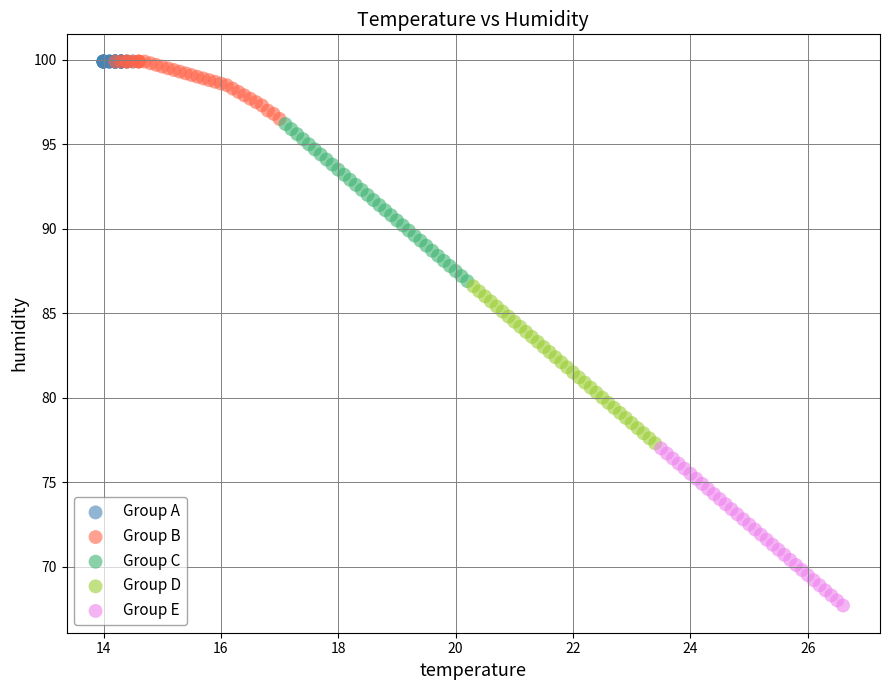

Which series reaches the minimum Y coordinate?

Group E